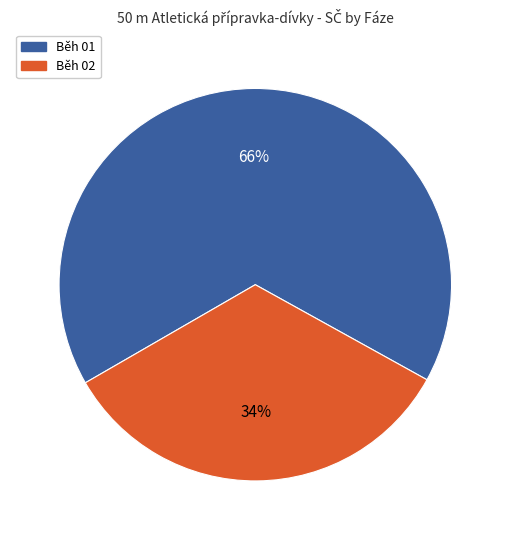

Count the number of slices in the pie.

2